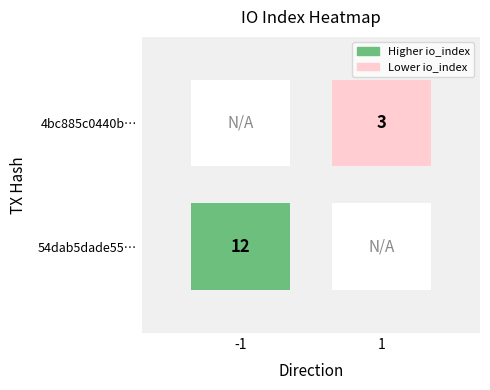

Reading right to left, what are all the values shown in this chart?

54dab5dade55debb6187f39db88843504e51b54: io_index=12	direction=-1
4bc885c0440b6efb849dd204b6b5c9b6aa6f9c4: io_index=3	direction=1